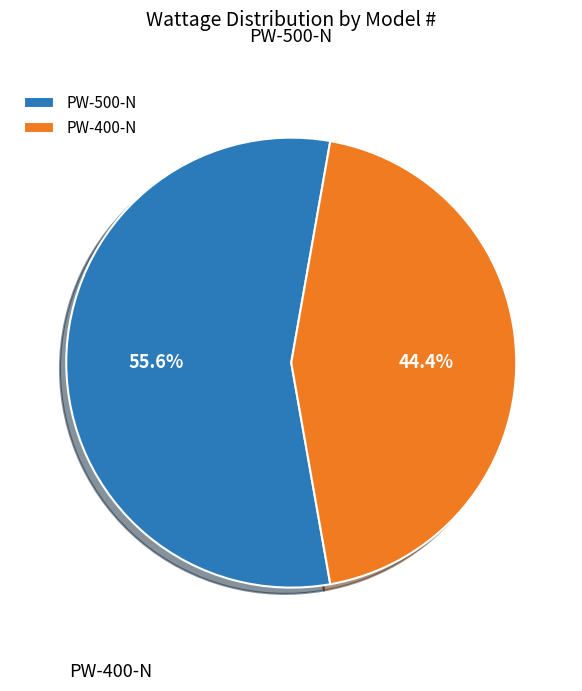

Which slice is the smallest?

PW-400-N